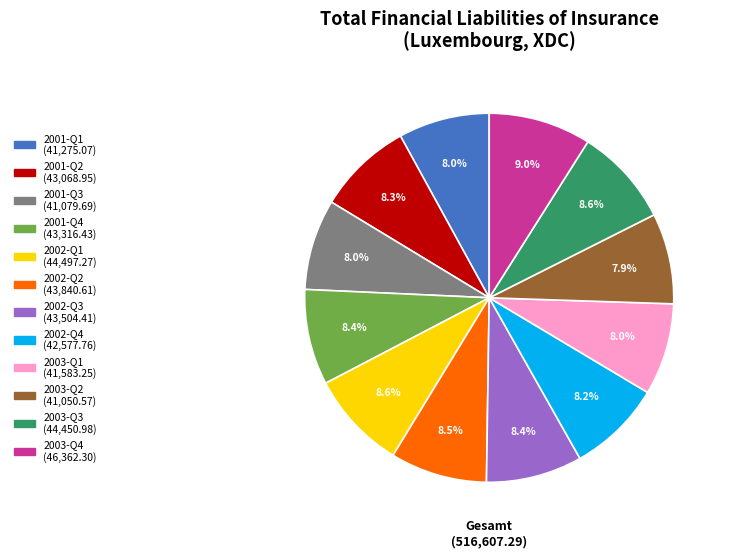

Count the number of slices in the pie.

12